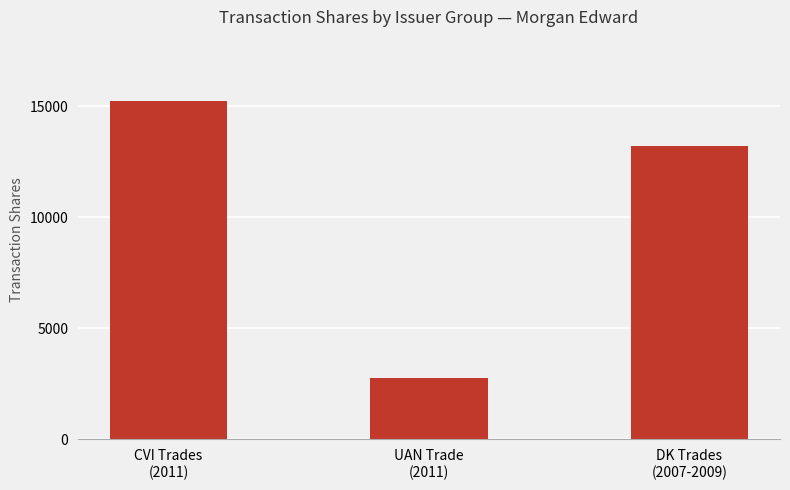

Reading right to left, list all the values displayed in this chart.

13200	2750	15253